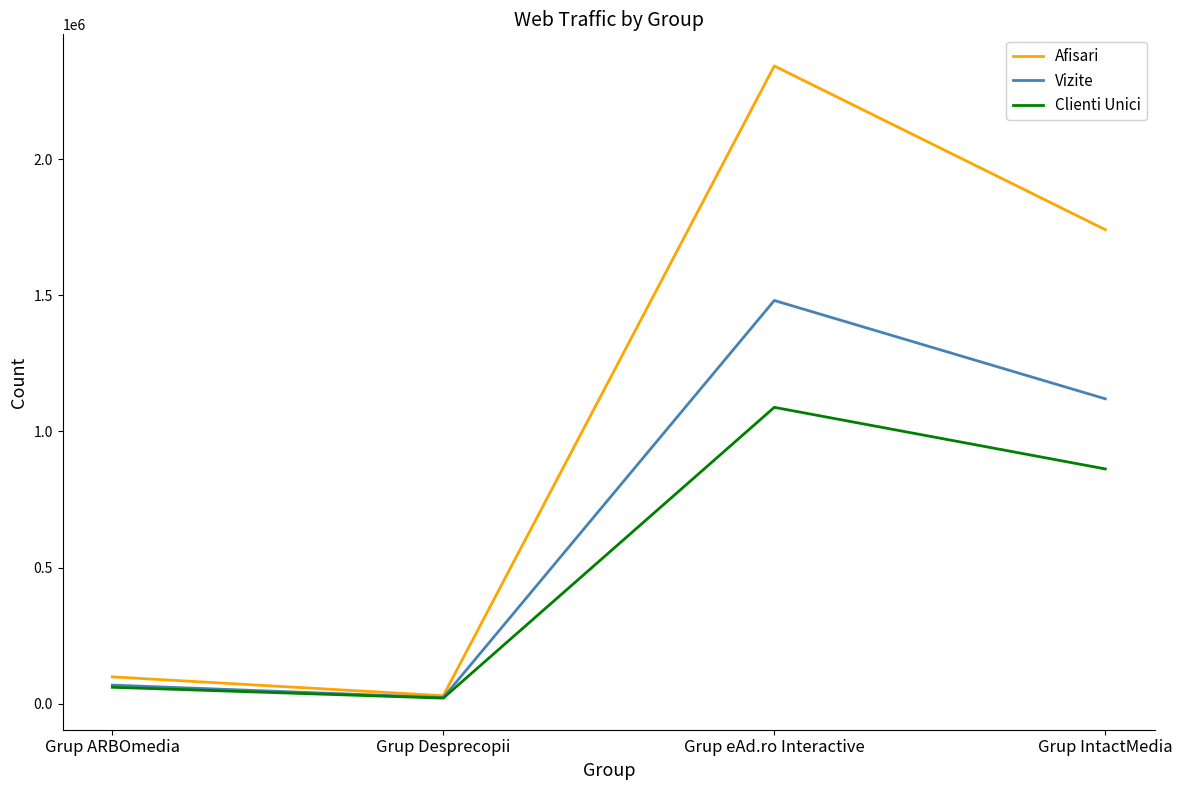

True or false: Clienti Unici has a value of 1088819 at Grup eAd.ro Interactive.

True